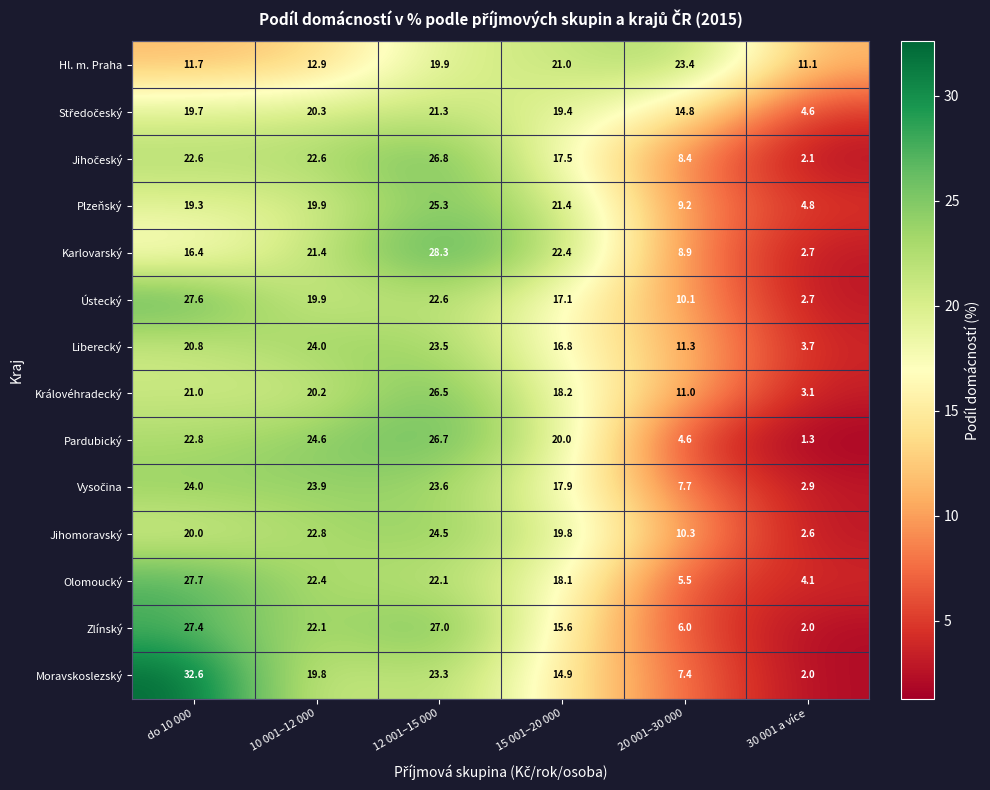

The value of Liberecký at do 10 000 is 11.5. True or false?

False